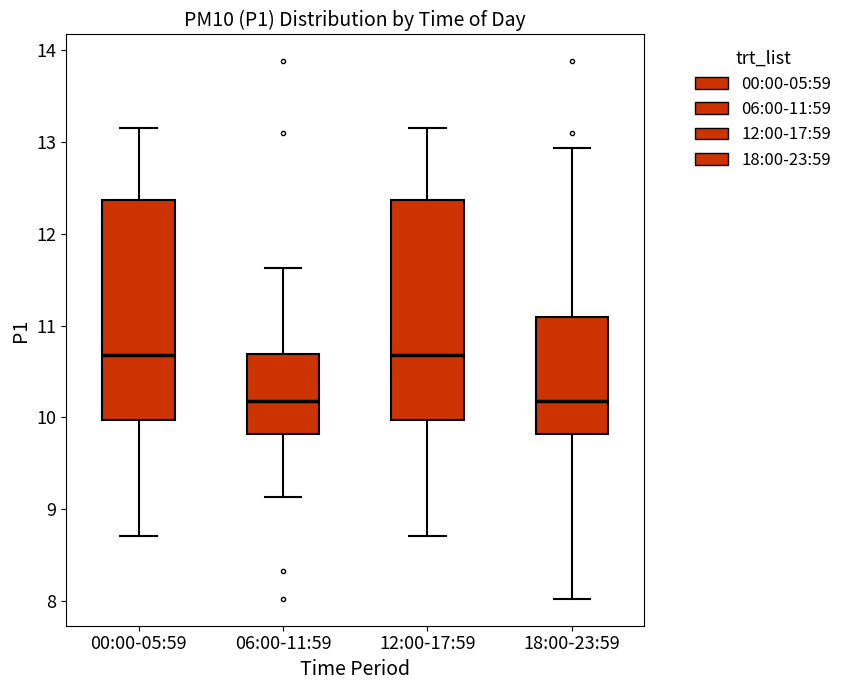

Reading left to right, transcribe this box plot: for each box, give where its median line is, the range the box spans, and where its two whiskers end, as read against the y-axis. The values are not printed on the chart, so give them approximately, as read against the axis.

00:00-05:59: median 10.7, box 10.0 to 12.4, whiskers 8.7 to 13.2
06:00-11:59: median 10.2, box 9.8 to 10.7, whiskers 9.1 to 11.6
12:00-17:59: median 10.7, box 10.0 to 12.4, whiskers 8.7 to 13.2
18:00-23:59: median 10.2, box 9.8 to 11.1, whiskers 8.0 to 12.9